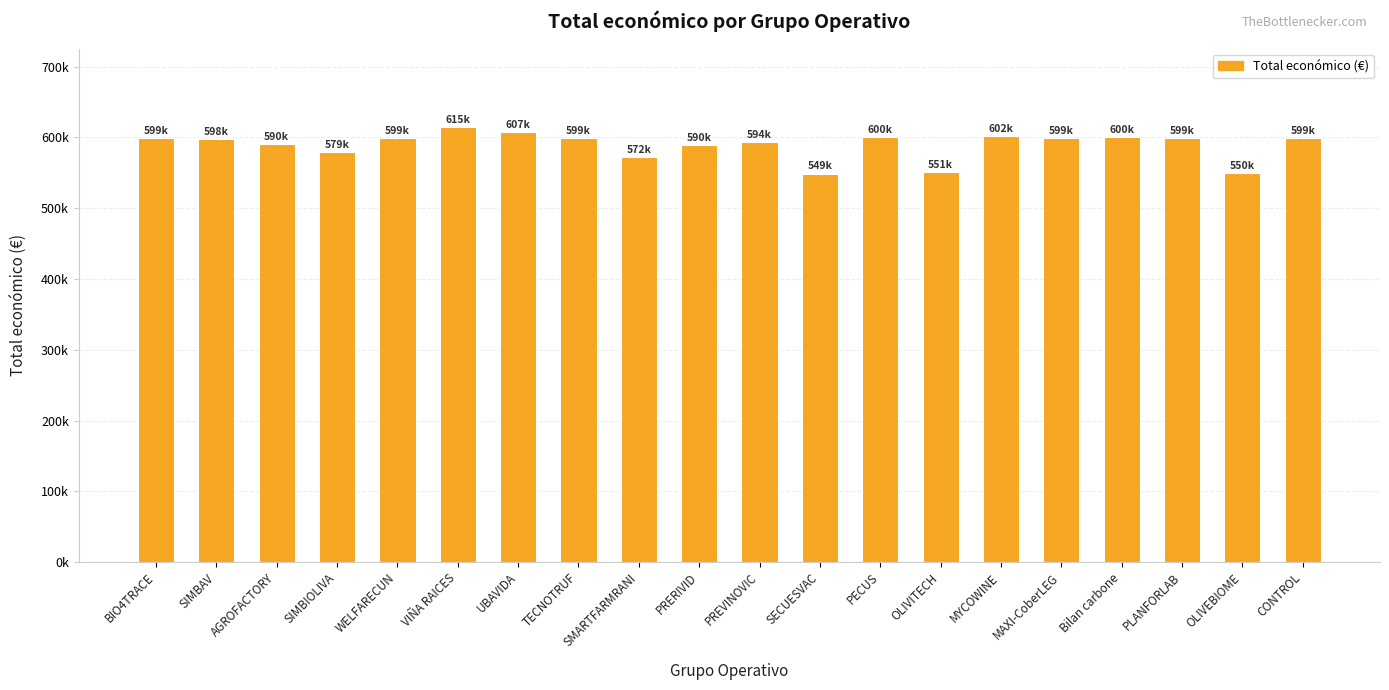

Does the chart contain any negative values?

No